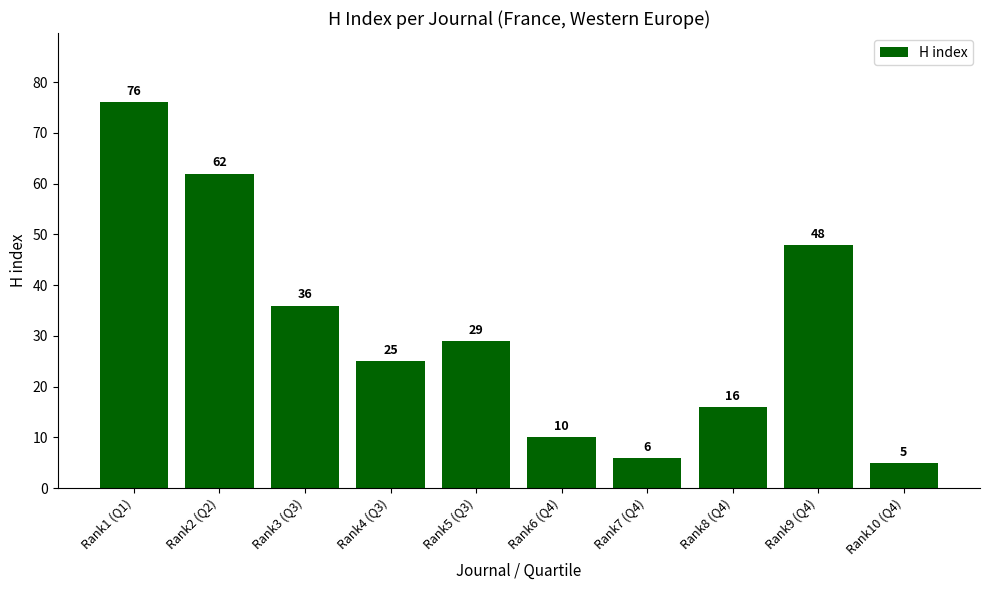

The chart shows a value of 36 at Rank3 (Q3). True or false?

True